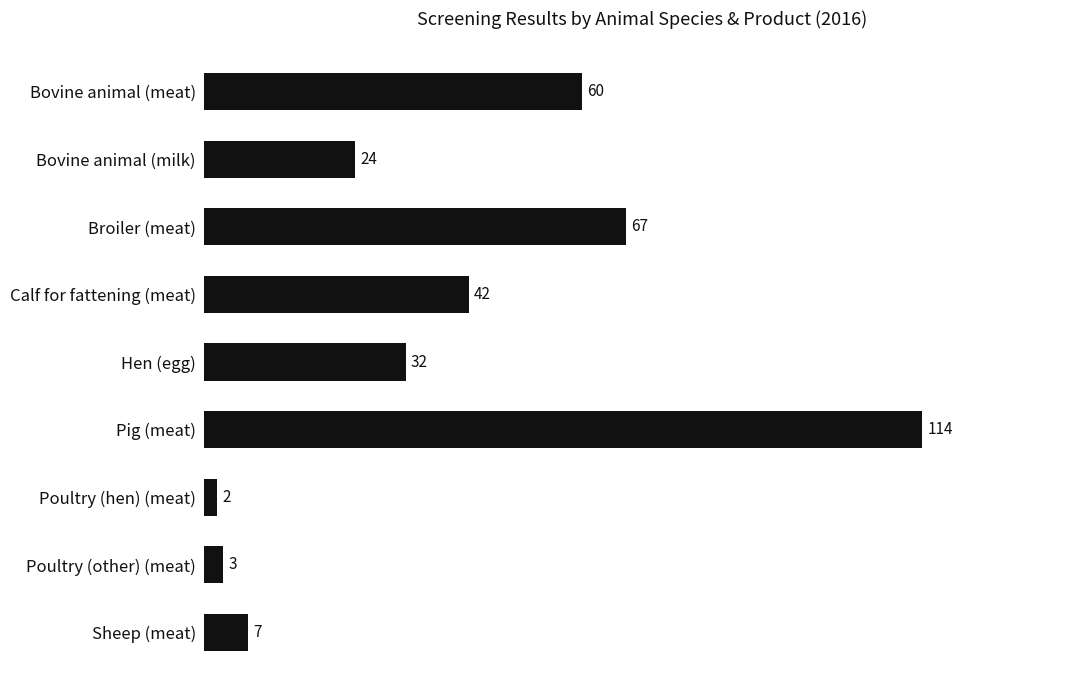

The chart shows a value of 67 at Calf for fattening (meat). True or false?

False